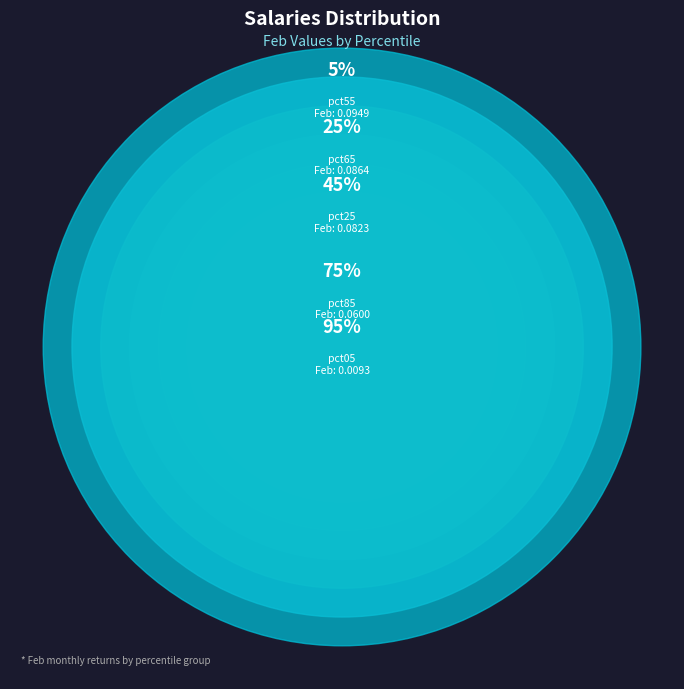

What is the smallest slice in the pie chart?

pct05